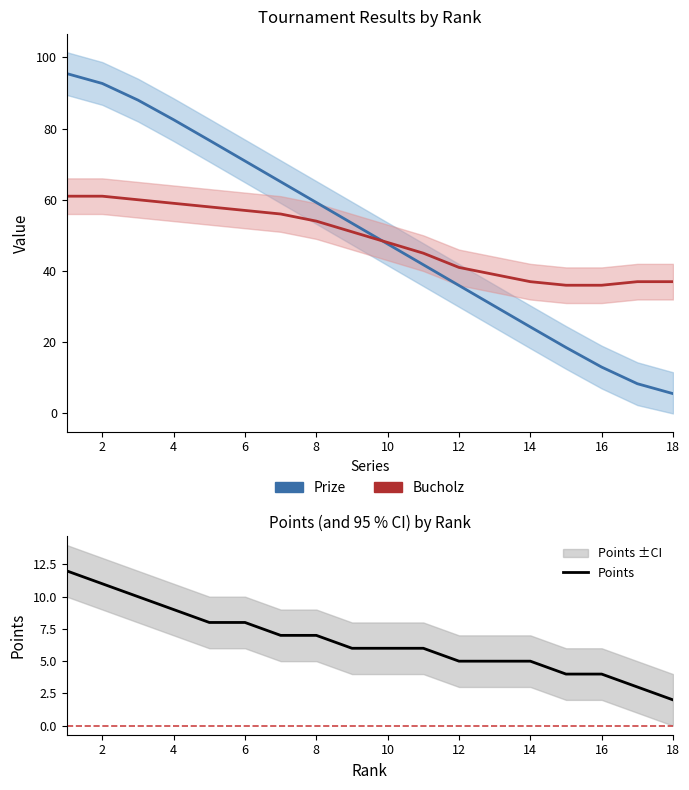

True or false: Points has a value of 7.7 at 12.

False